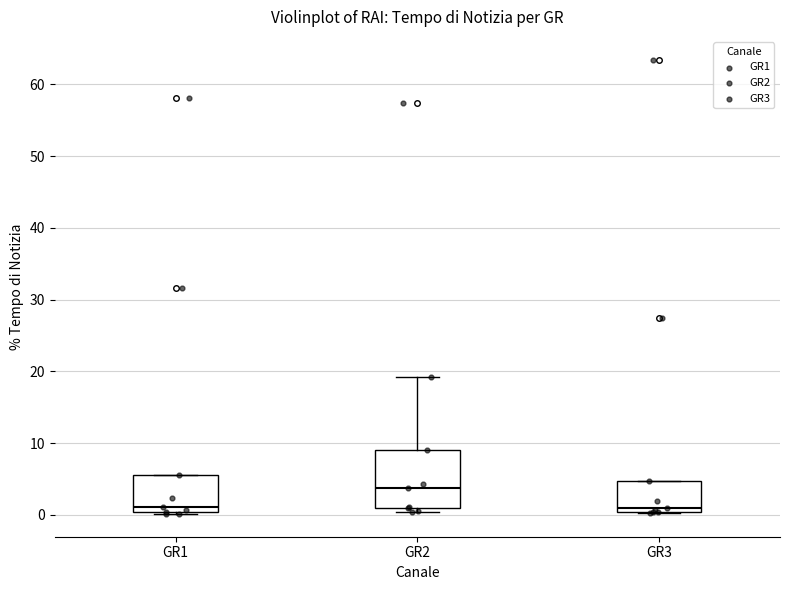

Which box has the highest median line?

GR2